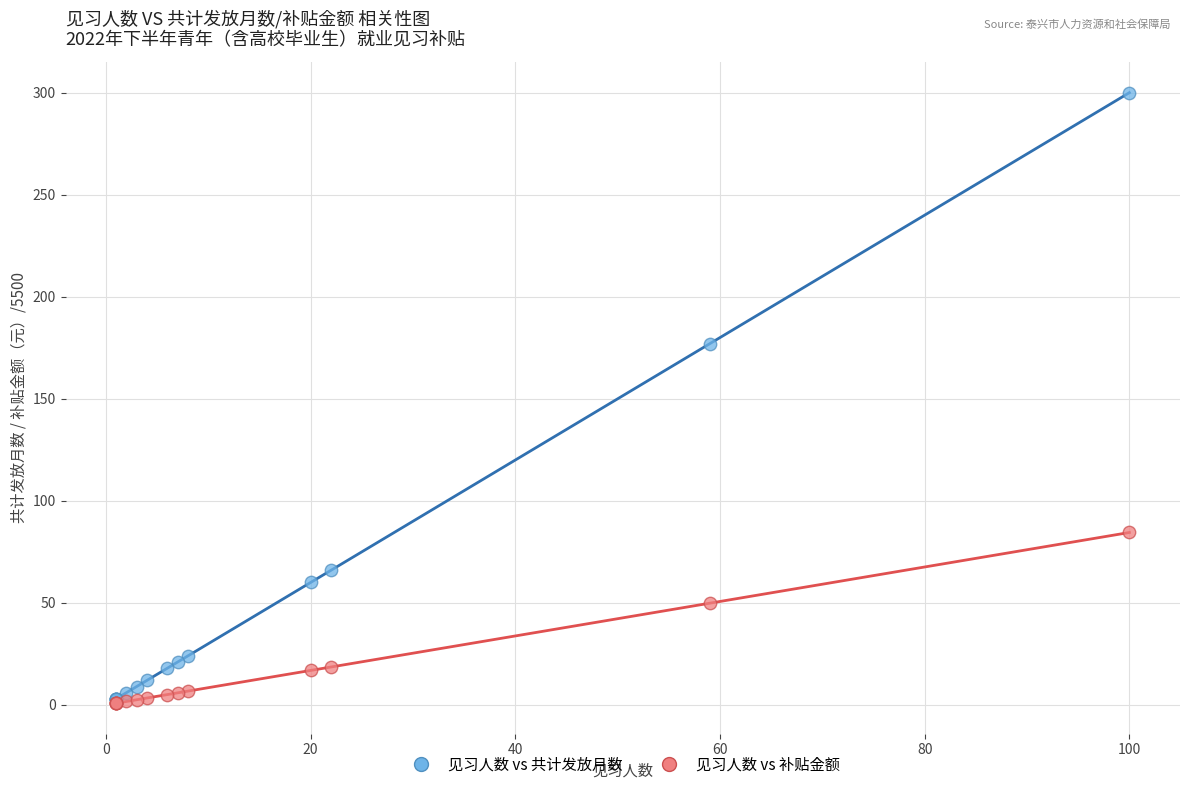

Across all series, what Y value is closest to 150?

177.0